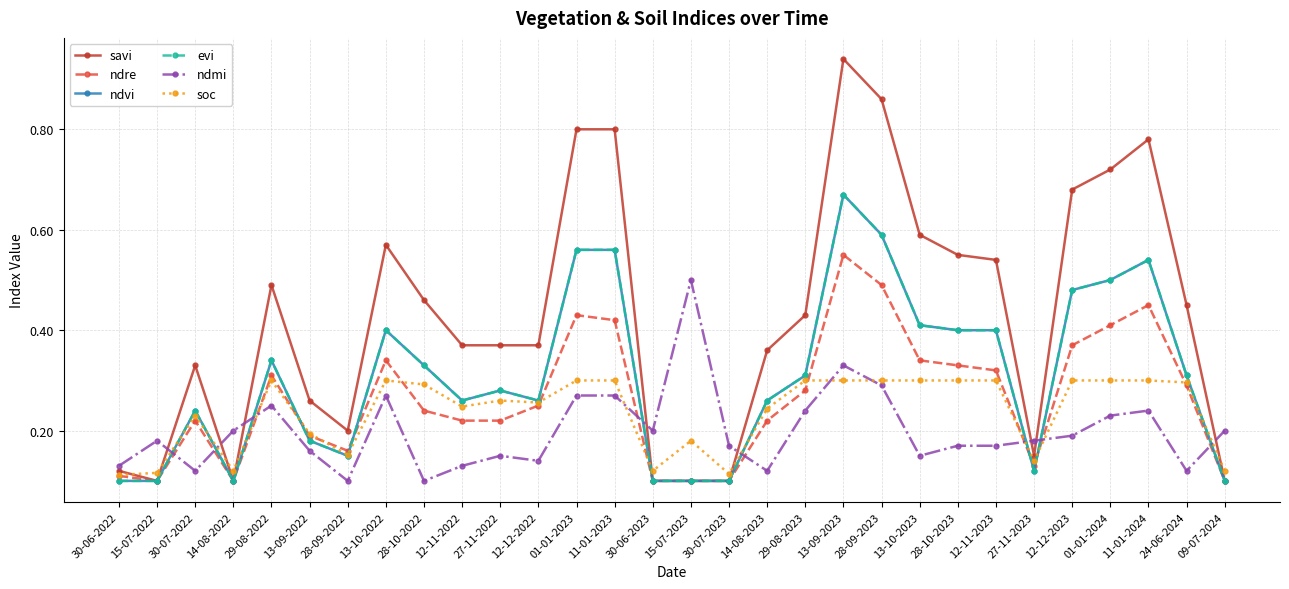

What is the value of the ndvi point at the 29th from the left?

0.3